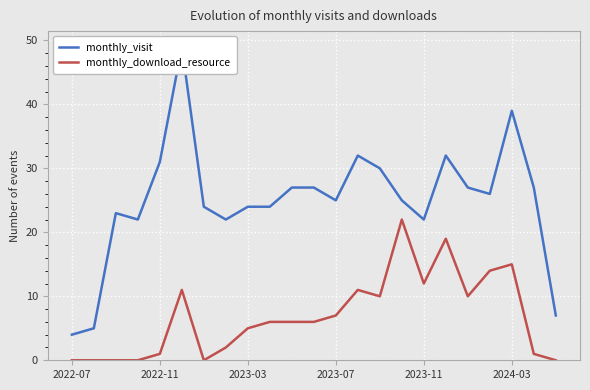

Is it true that monthly_download_resource equals 21 at 2023-11?

False